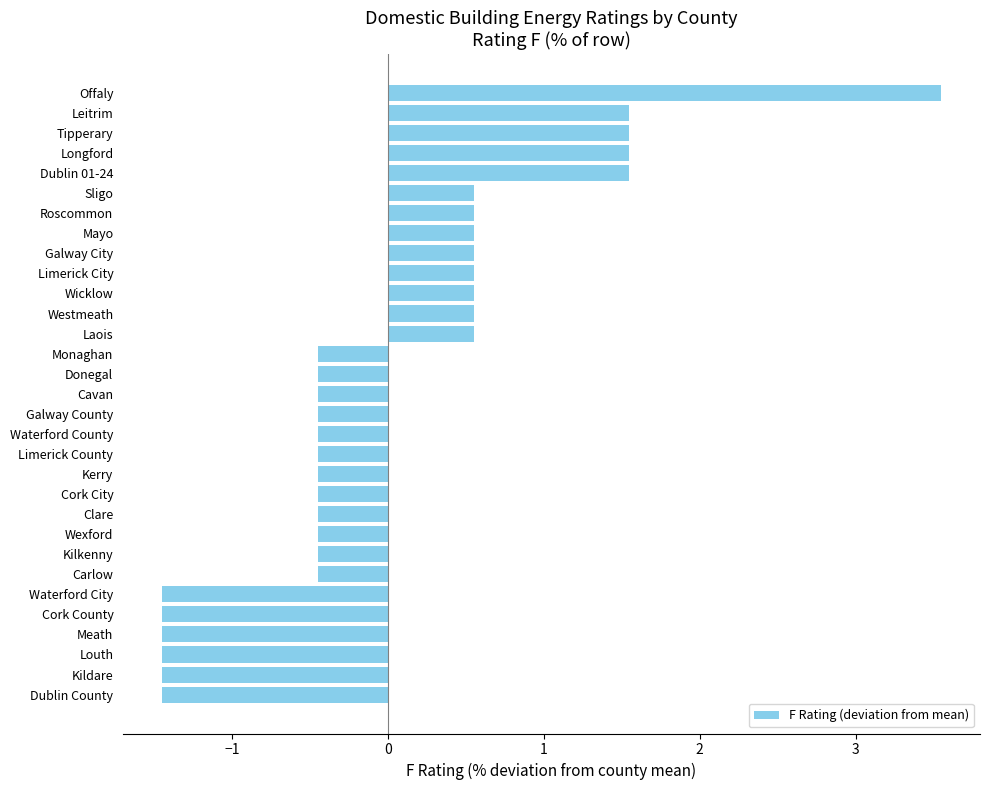

What is the smallest value displayed?

-1.5